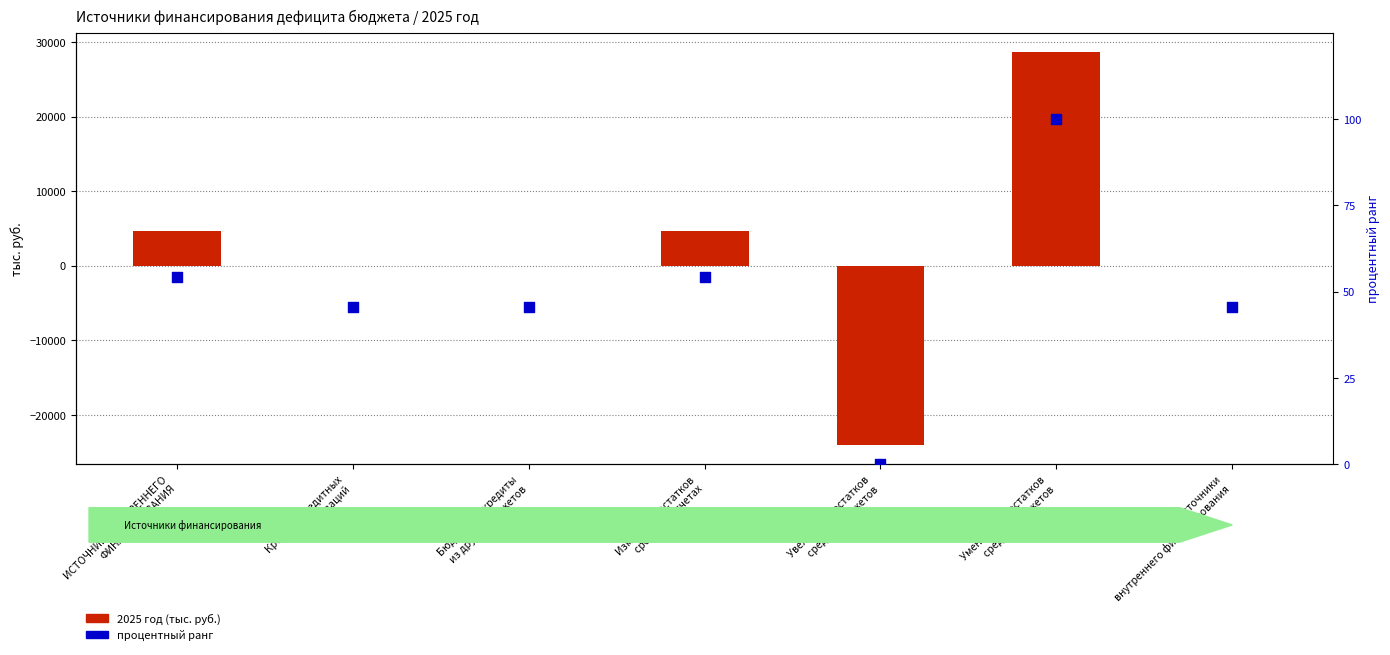

Which series has the largest total across all categories?

2025 год (тыс. руб.)